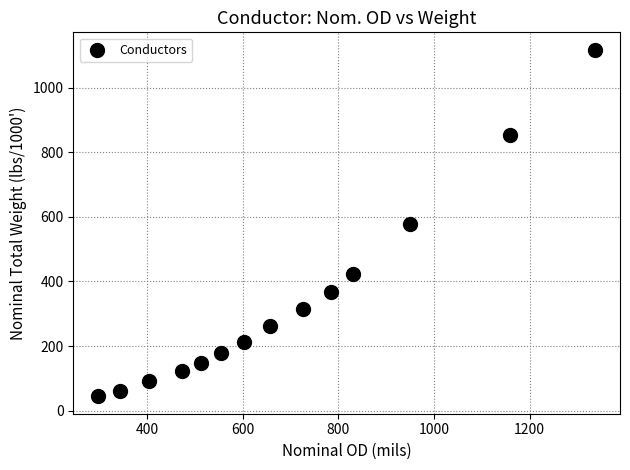

What is the range of Y values (max minus min)?

1074